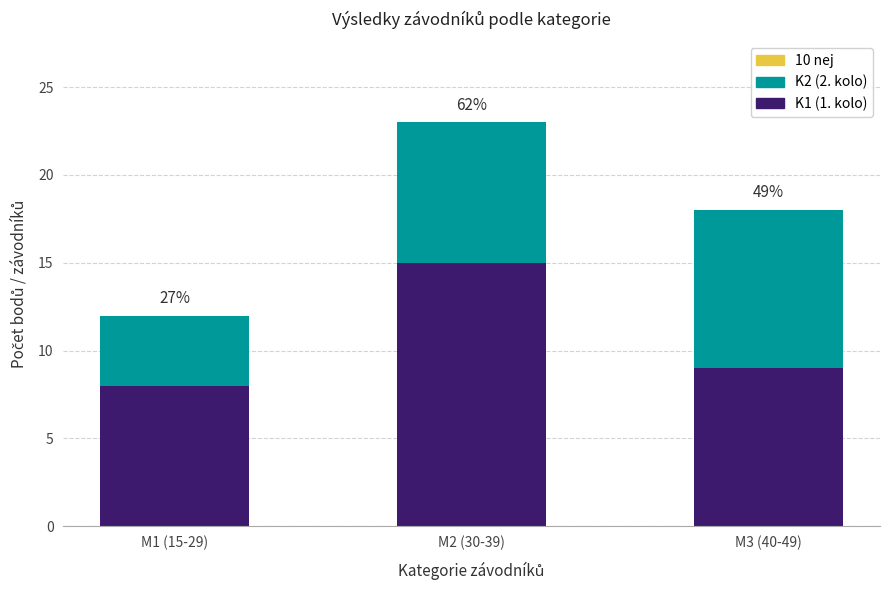

The K2 (2. kolo) series shows 14 at M2 (30-39). True or false?

False